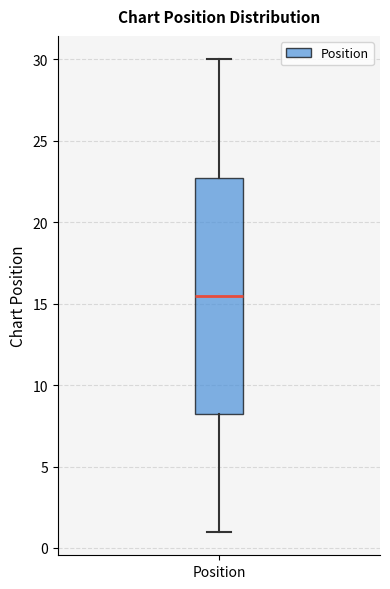

Transcribe this box plot: give where the median line is, the range the box spans, and where the two whiskers end, as read against the y-axis. The values are not printed on the chart, so give them approximately, as read against the axis.

median 15.5, box 8.5 to 23.0, whiskers 1.0 to 30.0